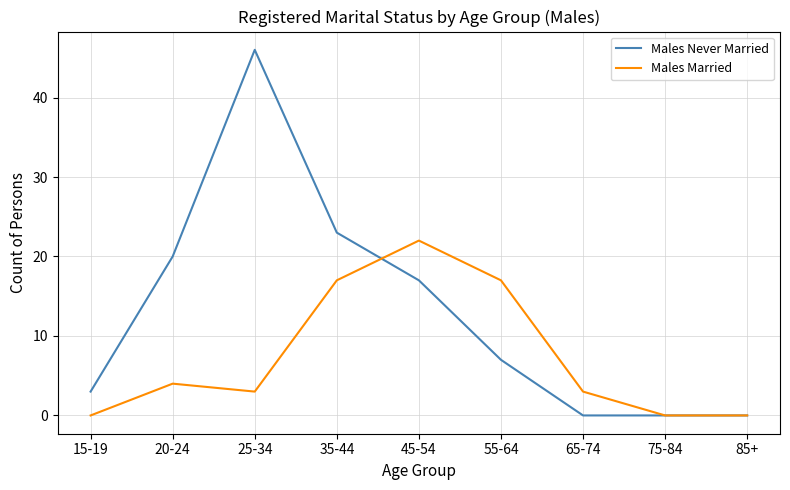

Reading right to left, transcribe all the data shown in this chart.

Males Never Married: 0	0	0	7	17	23	46	20	3
Males Married: 0	0	3	17	22	17	3	4	0